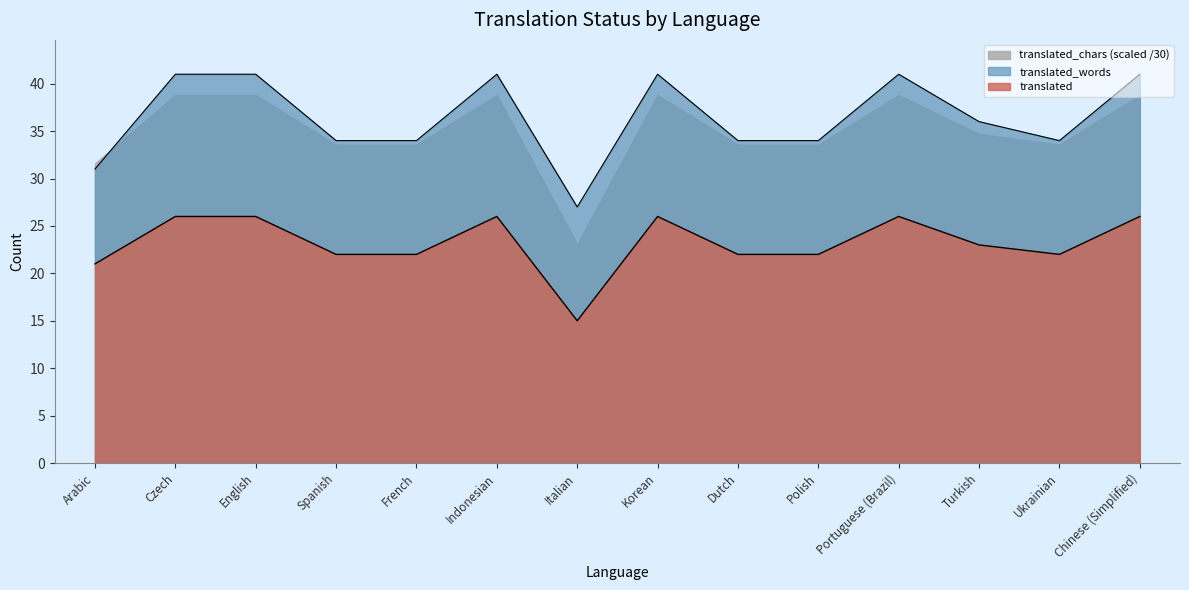

Rank the categories by translated_words value from lowest to highest.

Italian, Arabic, Spanish, French, Dutch, Polish, Ukrainian, Turkish, Czech, English, Indonesian, Korean, Portuguese (Brazil), Chinese (Simplified)